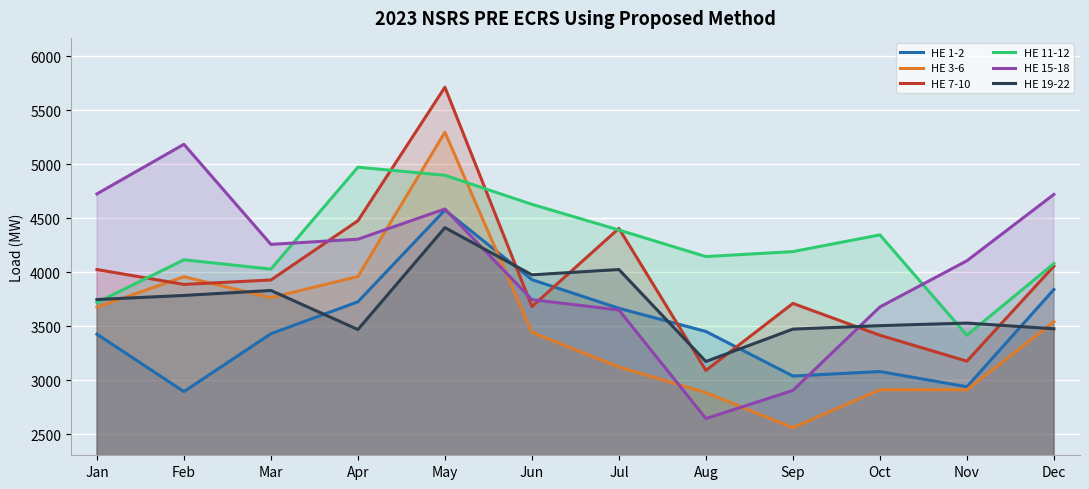

At which category does HE 1-2 reach its first local peak?

May